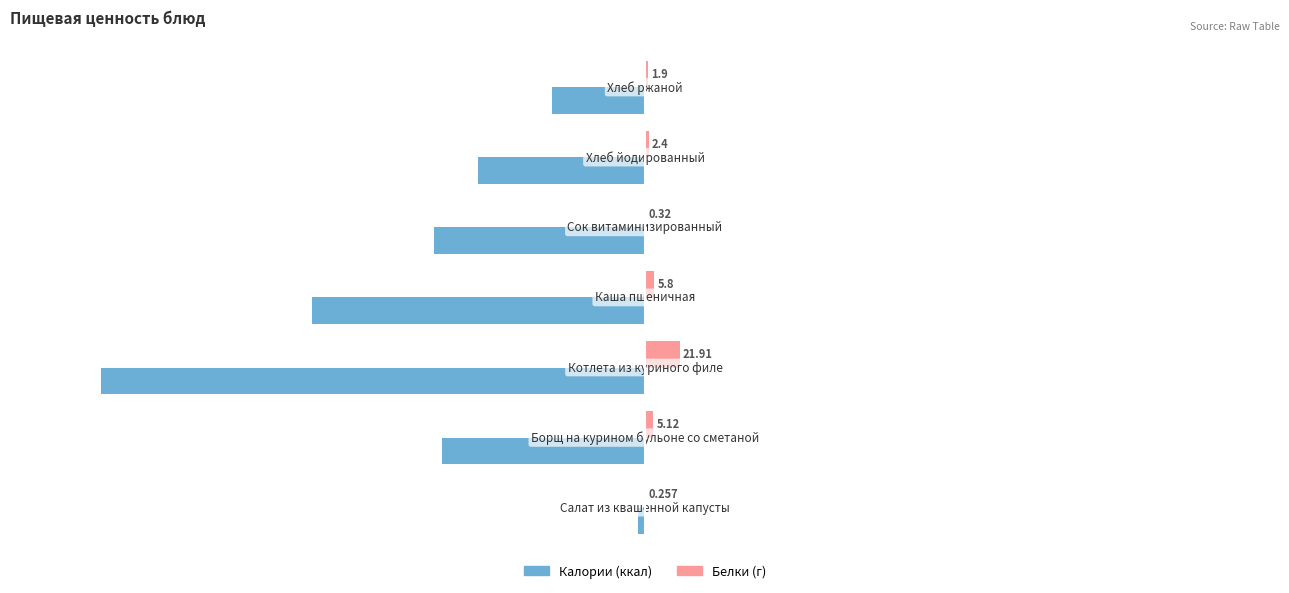

Which series has the largest total across all categories?

Белки (г)